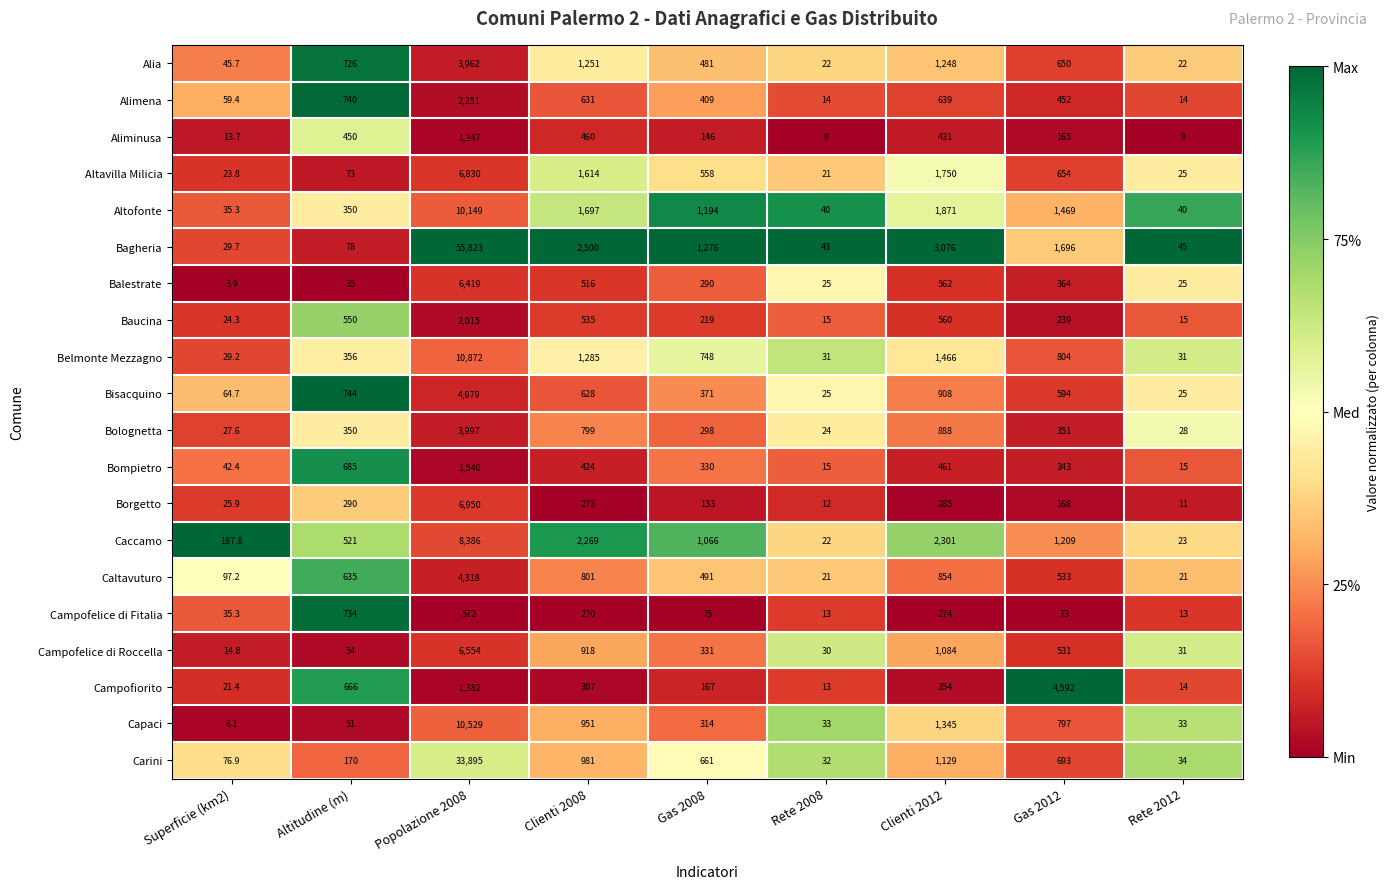

What is the total value across all series at Altitudine (m)?

8258.0